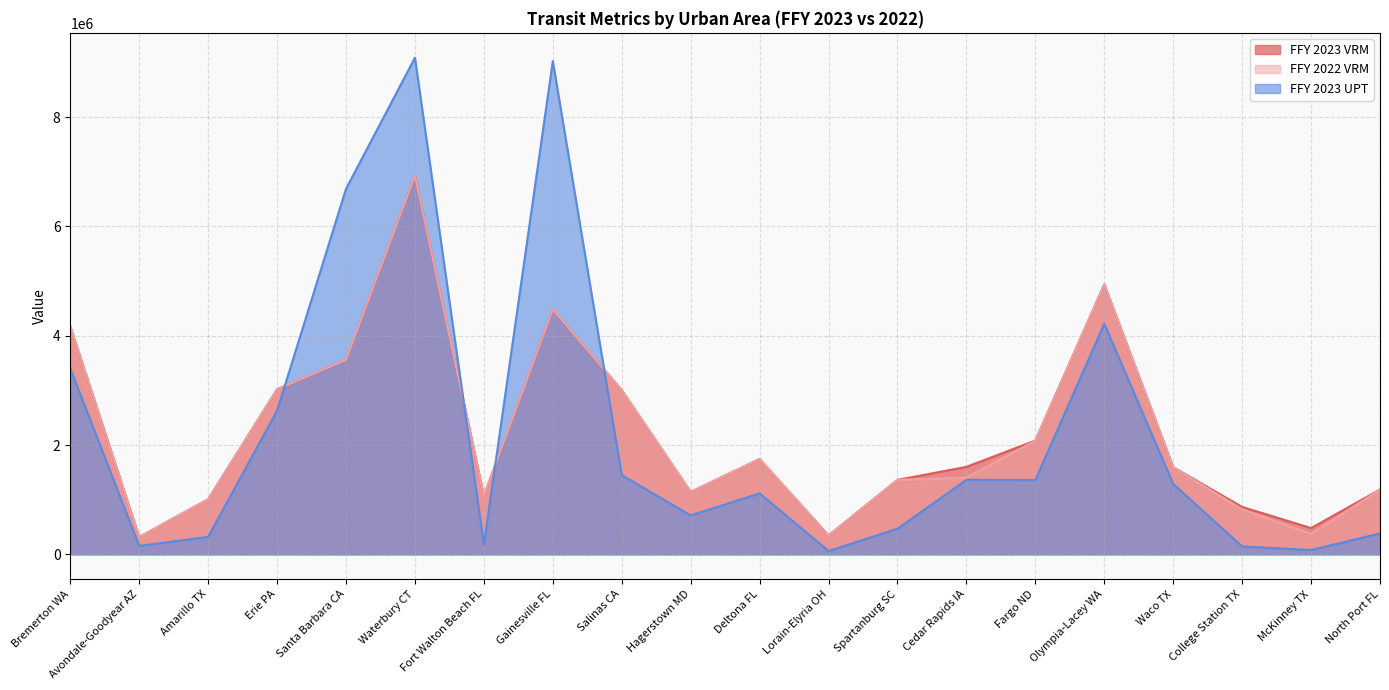

Is it true that FFY 2022 VRM equals 2633842 at Deltona FL?

False